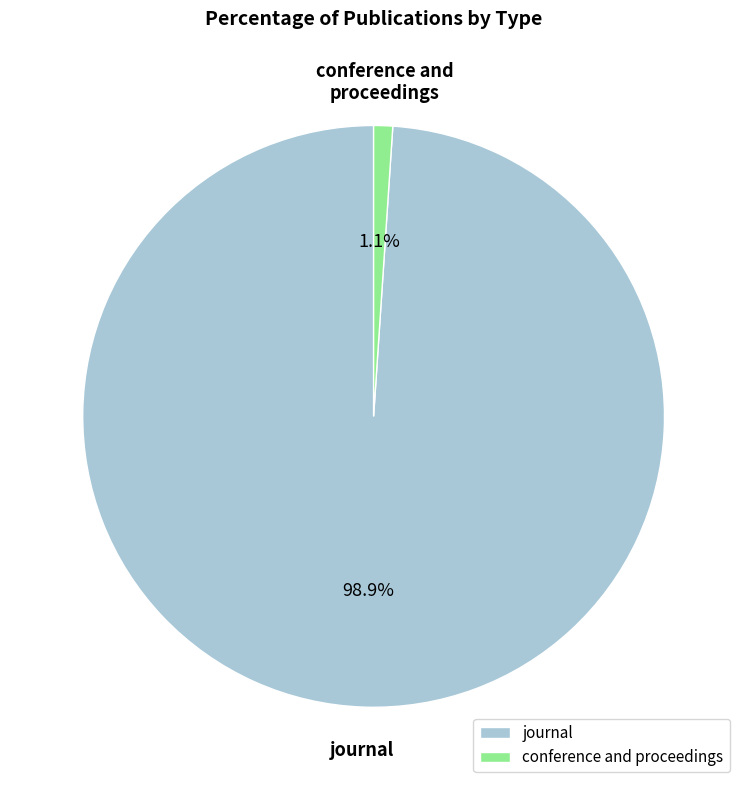

Do conference and proceedings and journal together represent more than half of the pie?

Yes